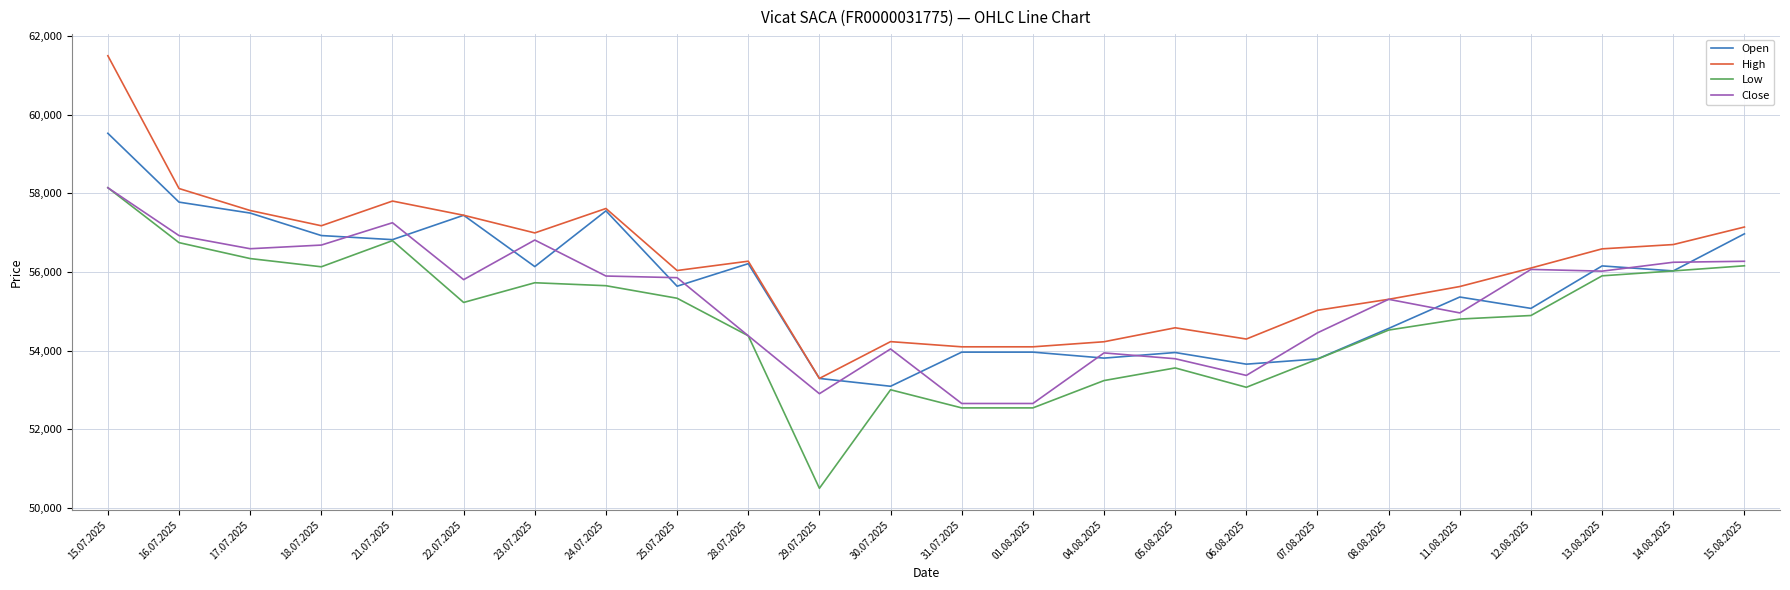

The value of Open at 15.08.2025 is 17809. True or false?

False